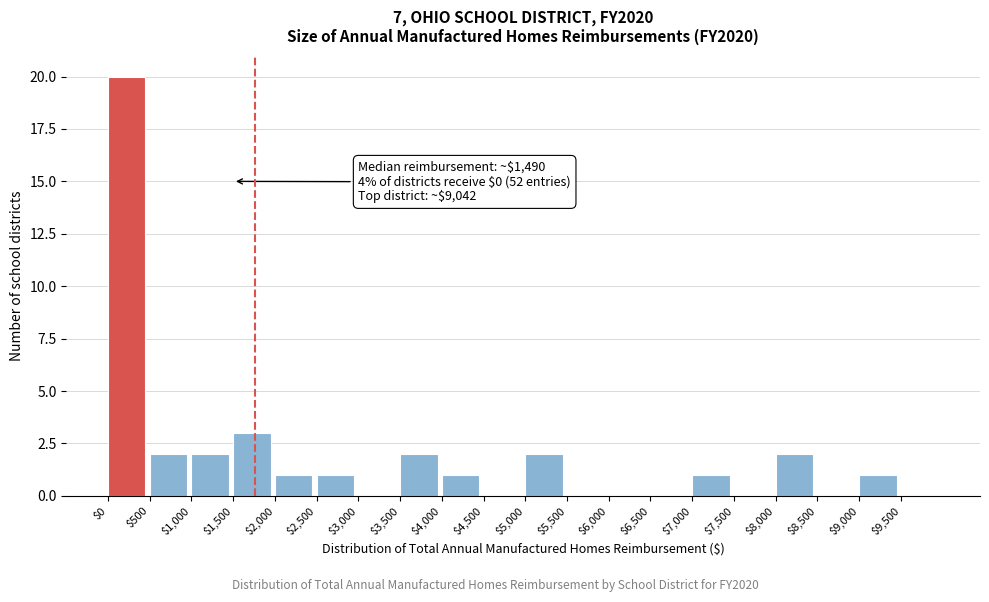

Over which range of the x-axis is the bar tallest?

0 to 500